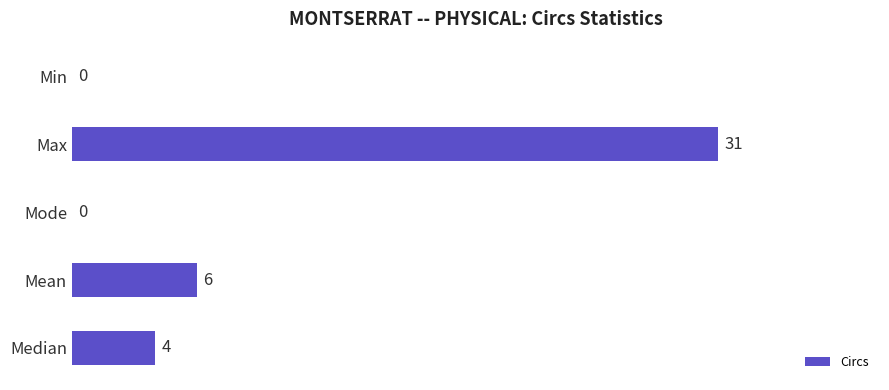

Where is the data nearest to the value 15?

Mean